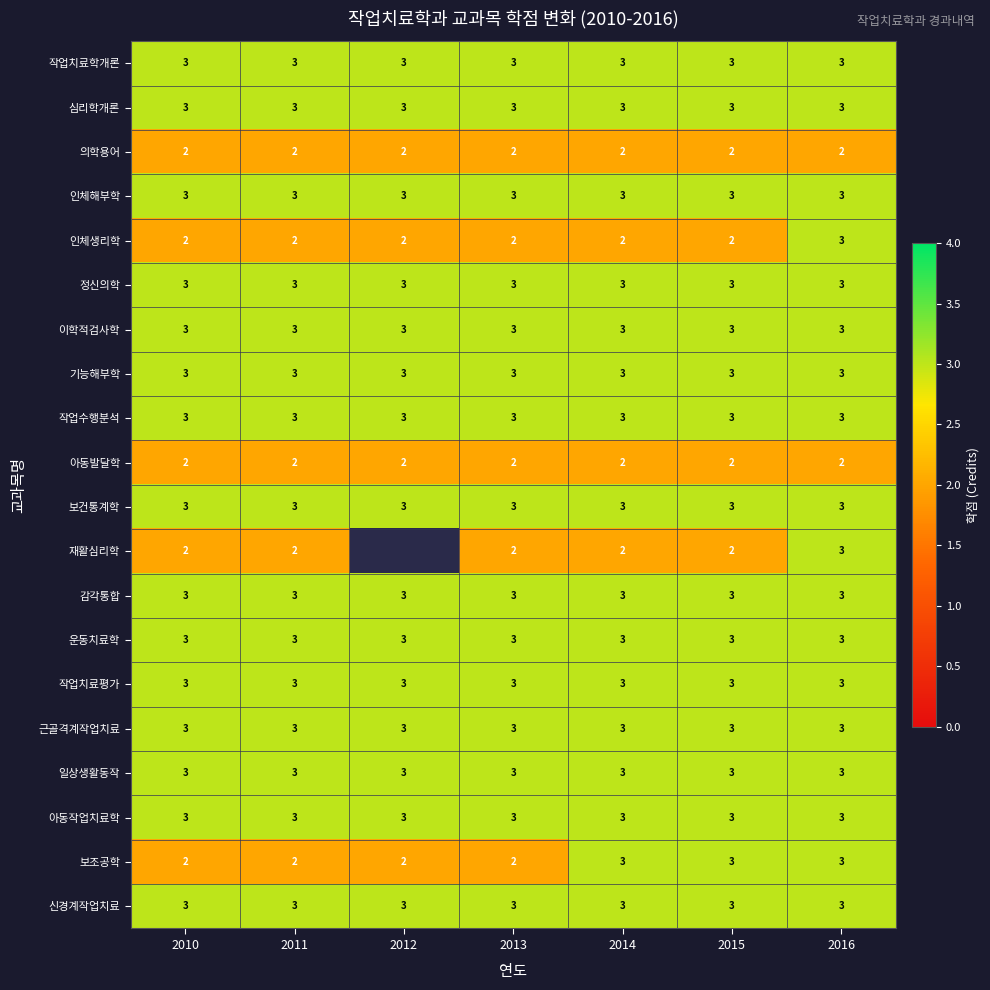

What is the sum of all 운동치료학 values?

21